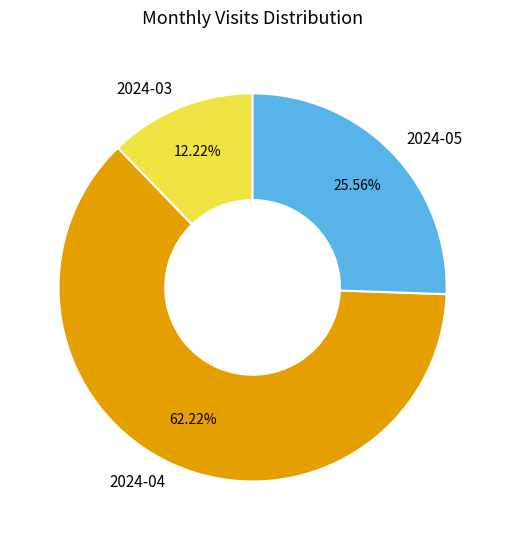

How many segments does this pie chart have?

3